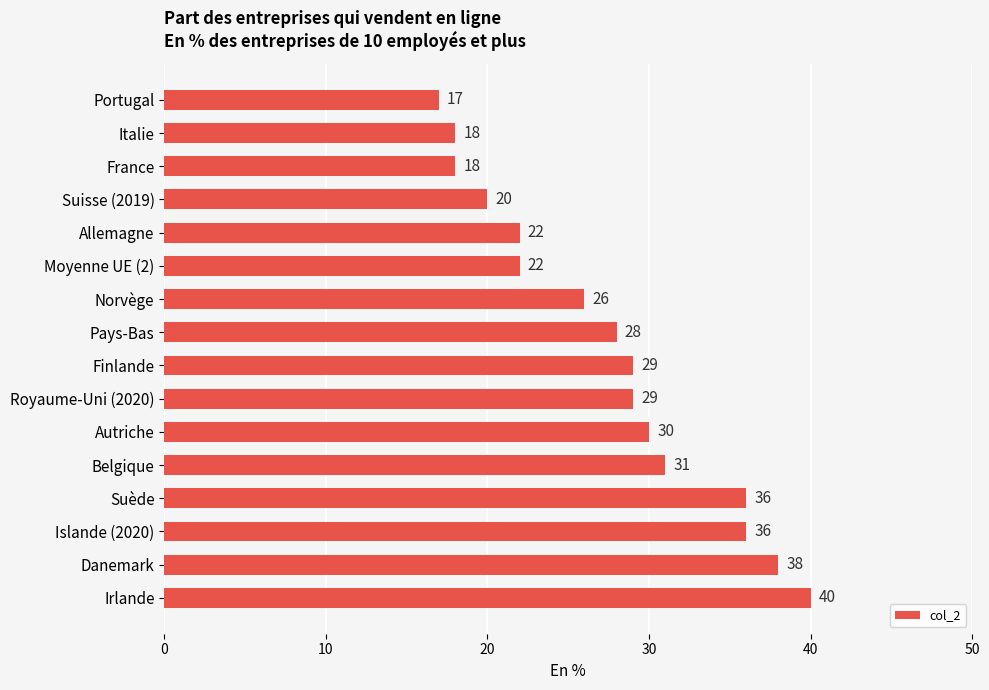

What is the sum of the values at Autriche and Pays-Bas?

58